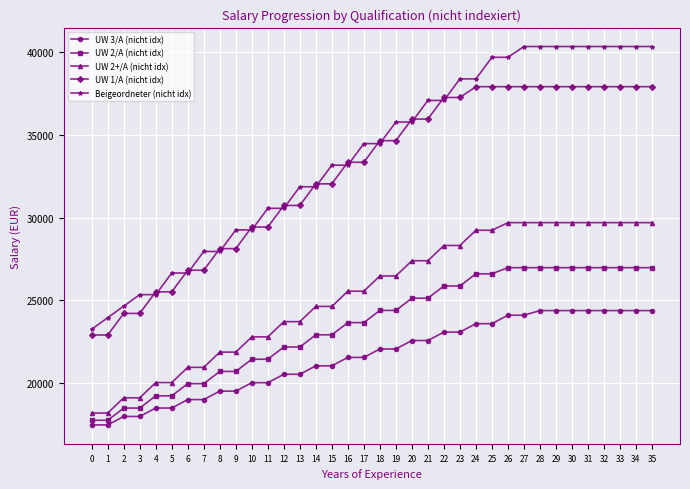

Which series has the largest range (max minus min)?

Beigeordneter (nicht idx)